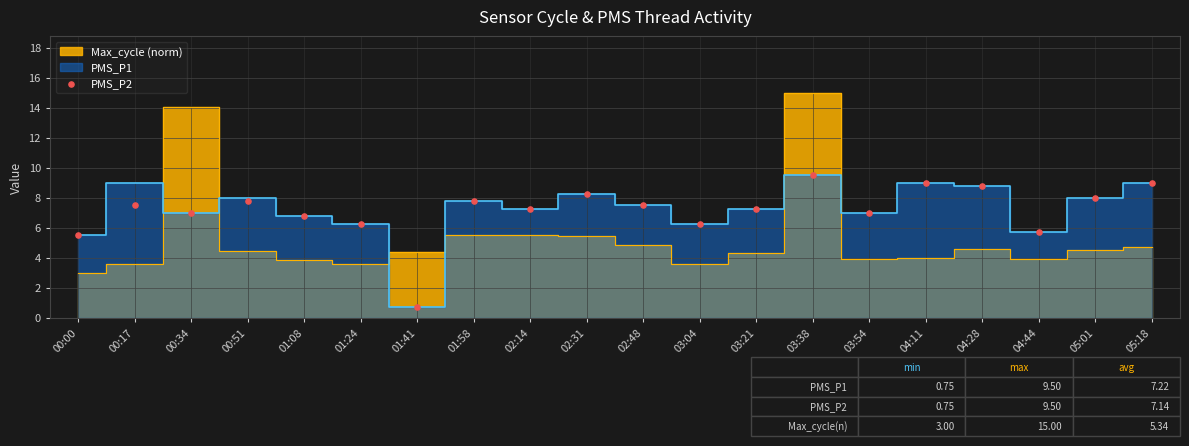

What Y value in the scatter plot is closest to 5?

5.5